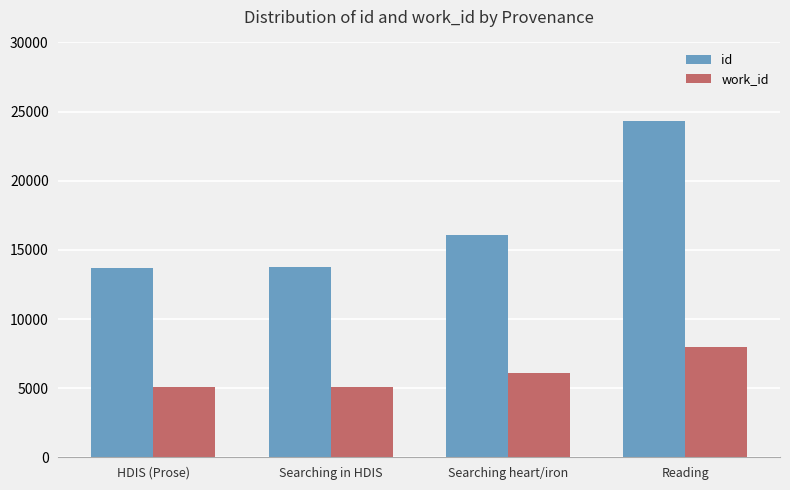

Is it true that id equals 6158 at HDIS (Prose)?

False